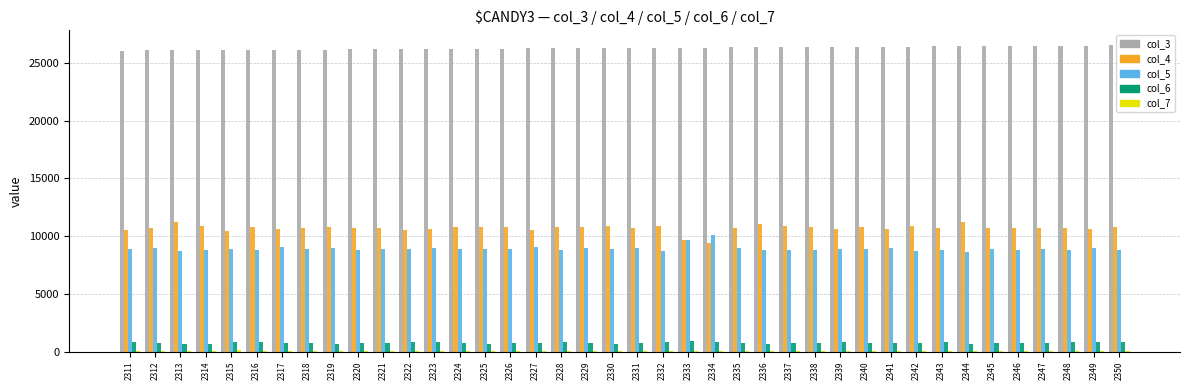

The col_6 series shows 783 at 2332. True or false?

True